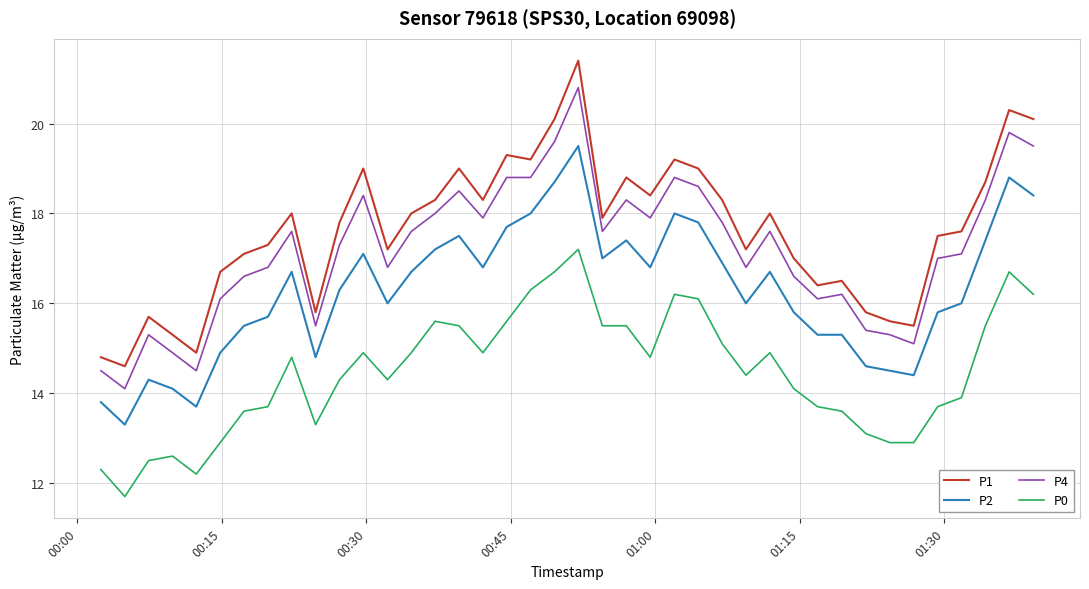

Which series has the largest range (max minus min)?

P1